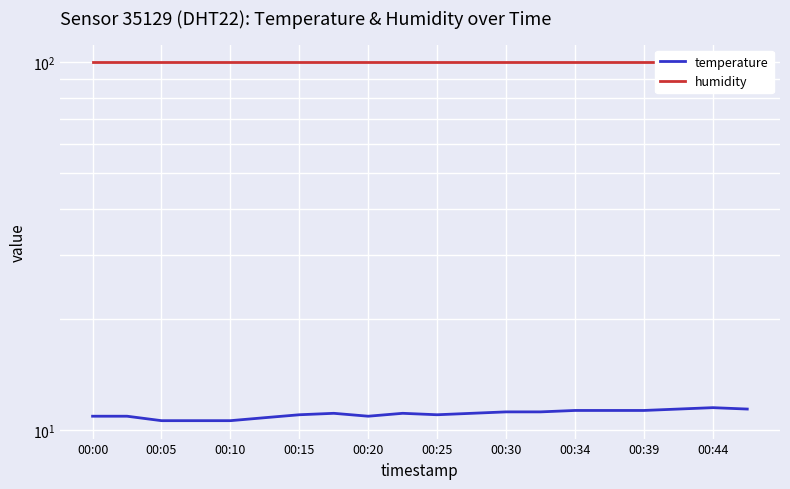

Which category has the highest value in the humidity series?

00:00